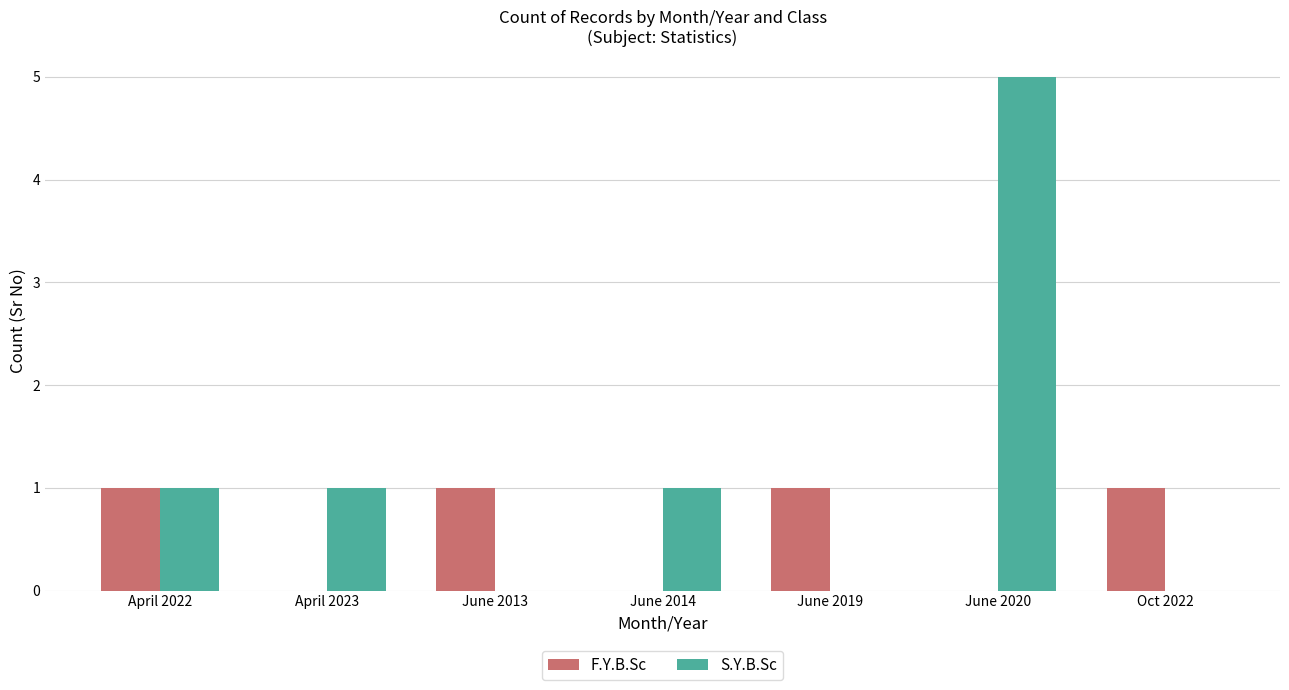

What are all the series names shown in the legend?

F.Y.B.Sc, S.Y.B.Sc